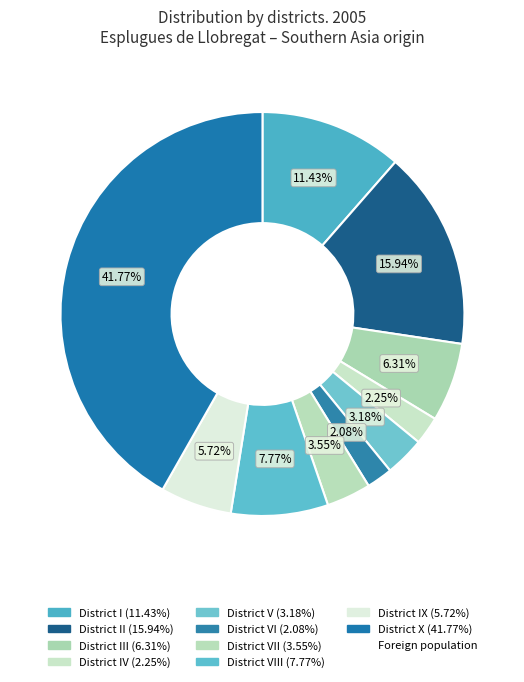

To the nearest percent, what is the average slice percentage?

10%